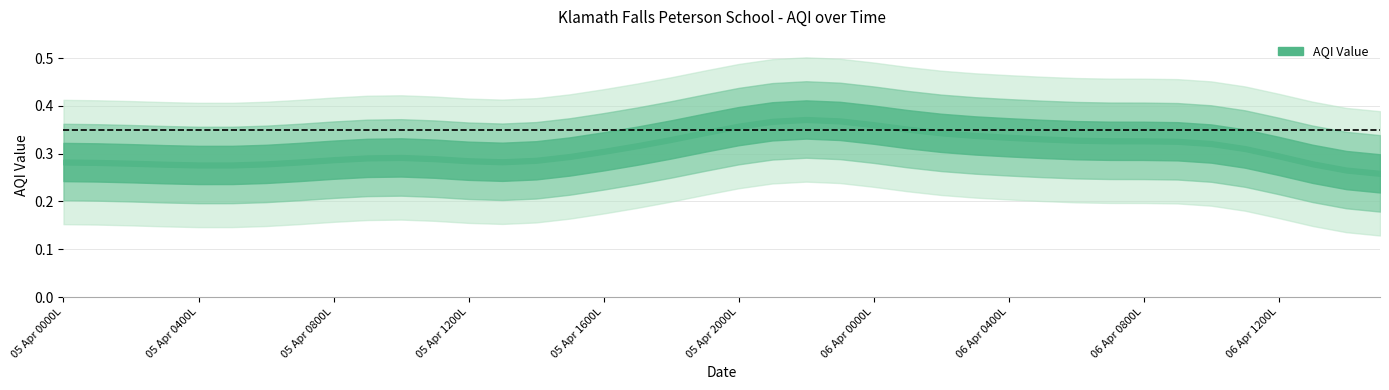

Which has a higher value, 06 Apr 0600L or 05 Apr 2000L?

05 Apr 2000L